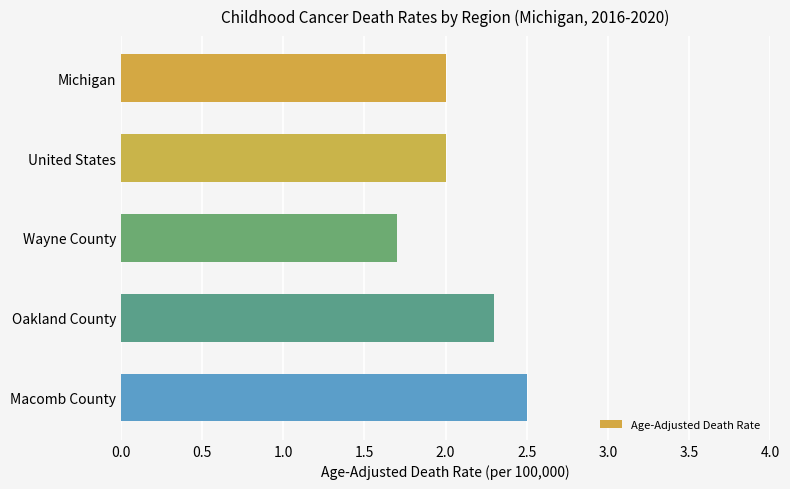

How many series are shown in this chart?

1